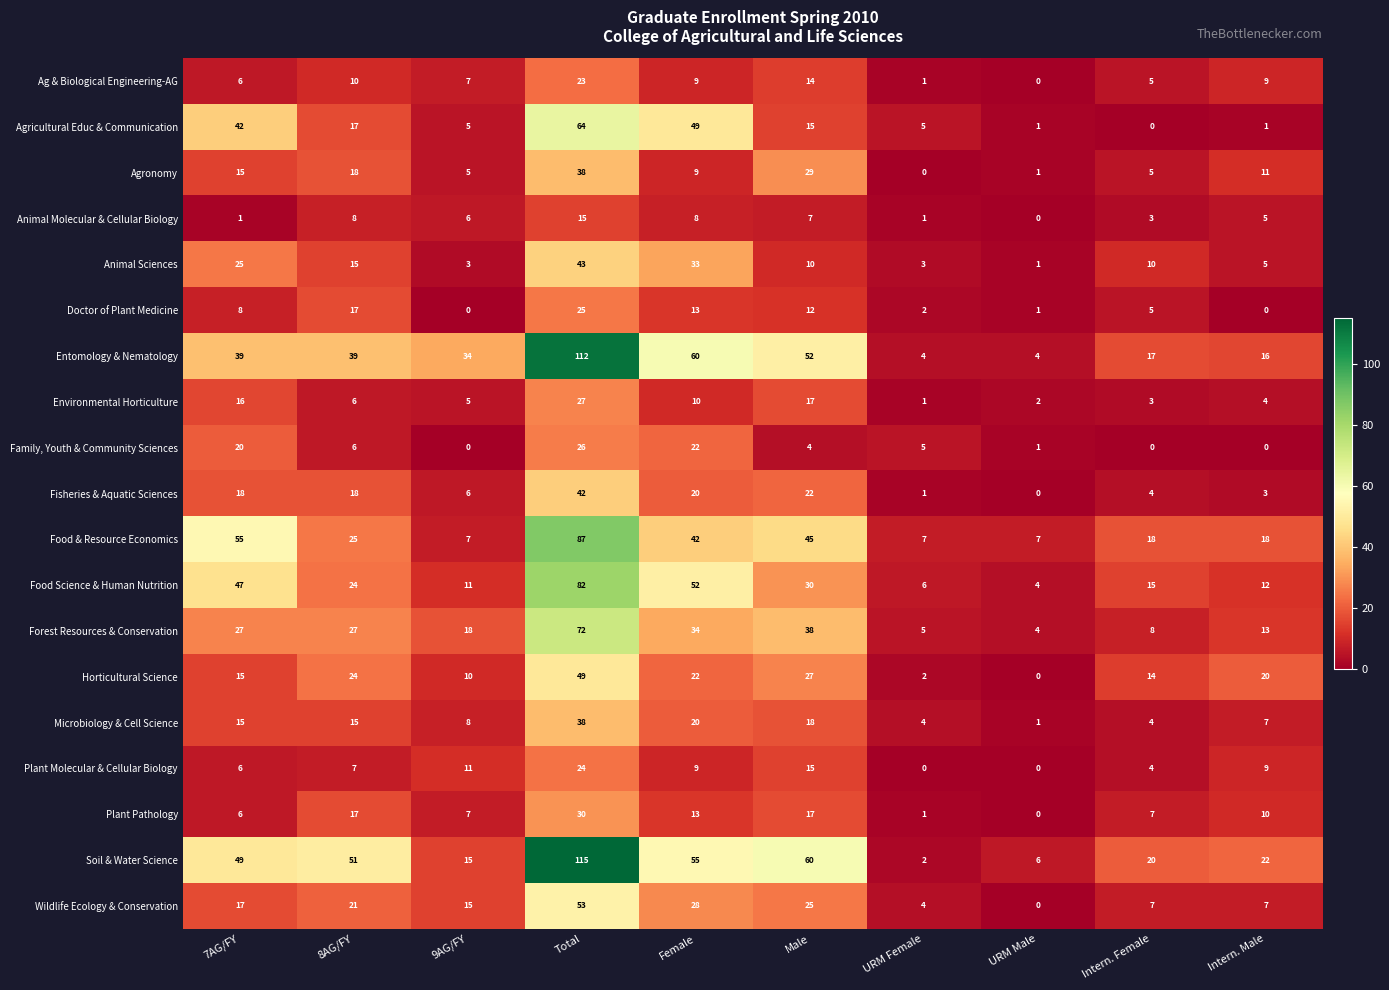

Which category has the lowest value in the Fisheries & Aquatic Sciences series?

URM Male